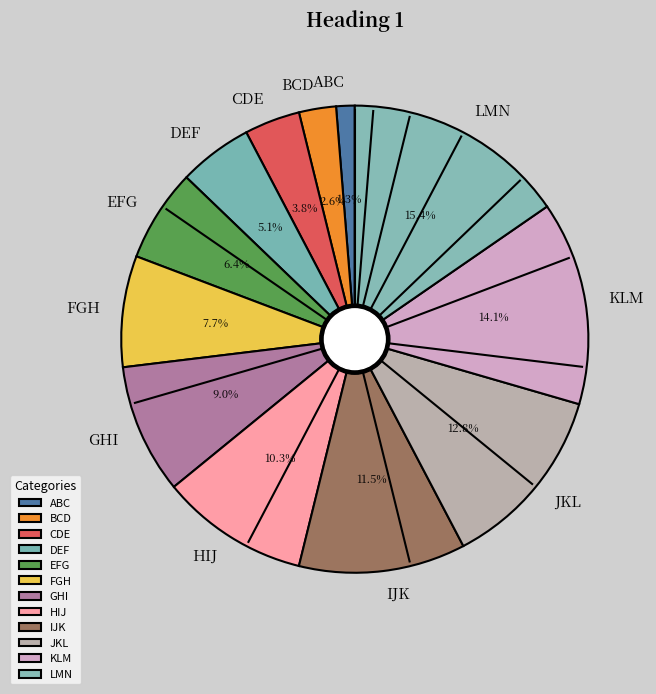

What is the ratio of the value at DEF to the value at GHI?

0.6